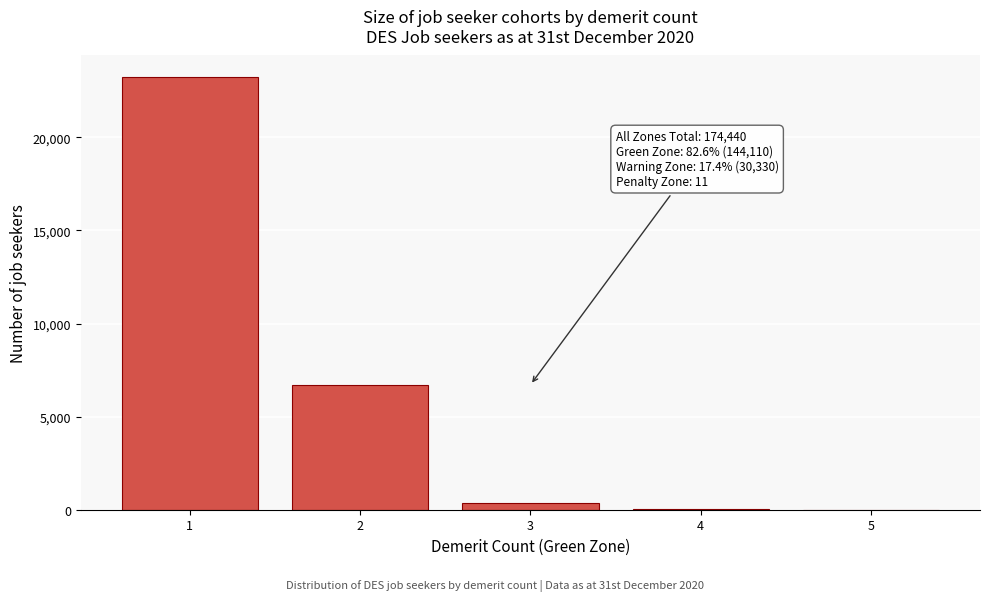

What is the greatest value displayed?

23238